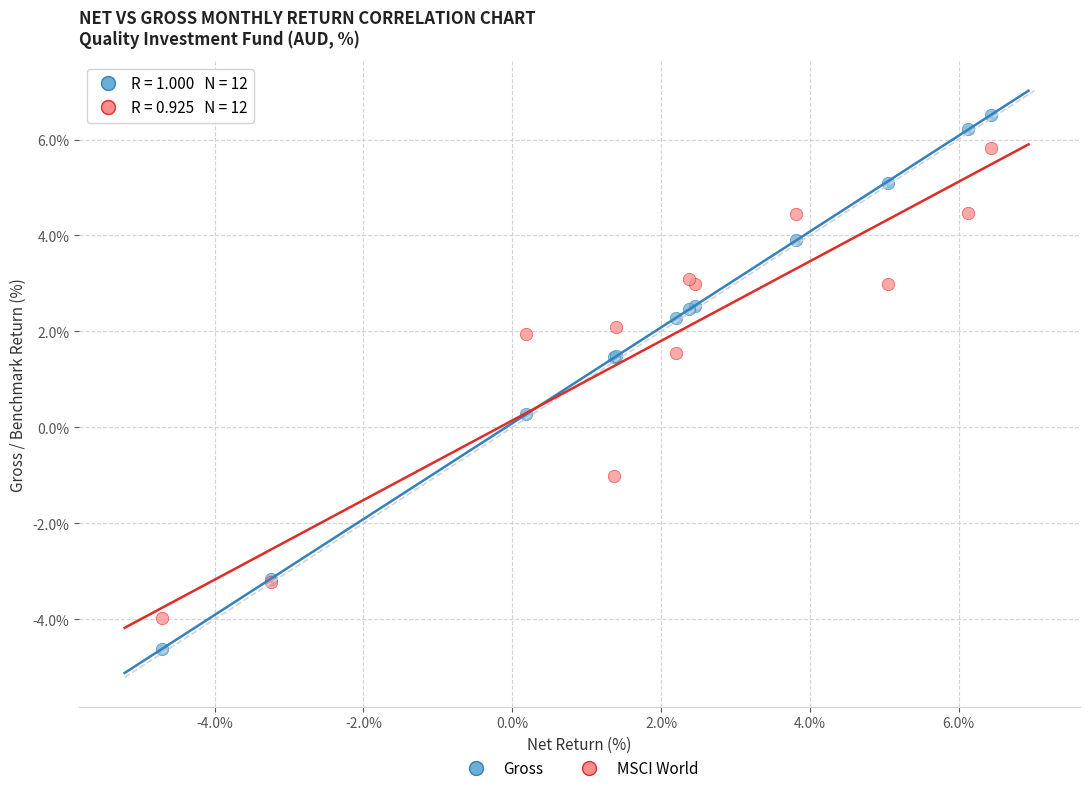

Which series has the largest Y range (max minus min)?

Gross